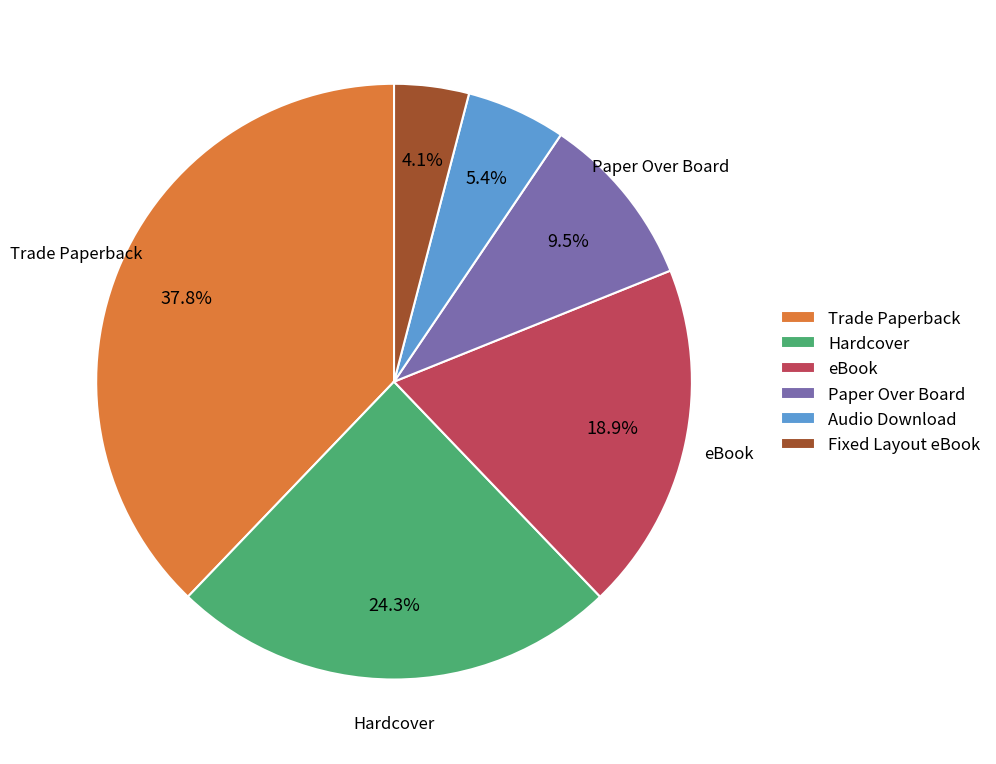

How many segments does this pie chart have?

6